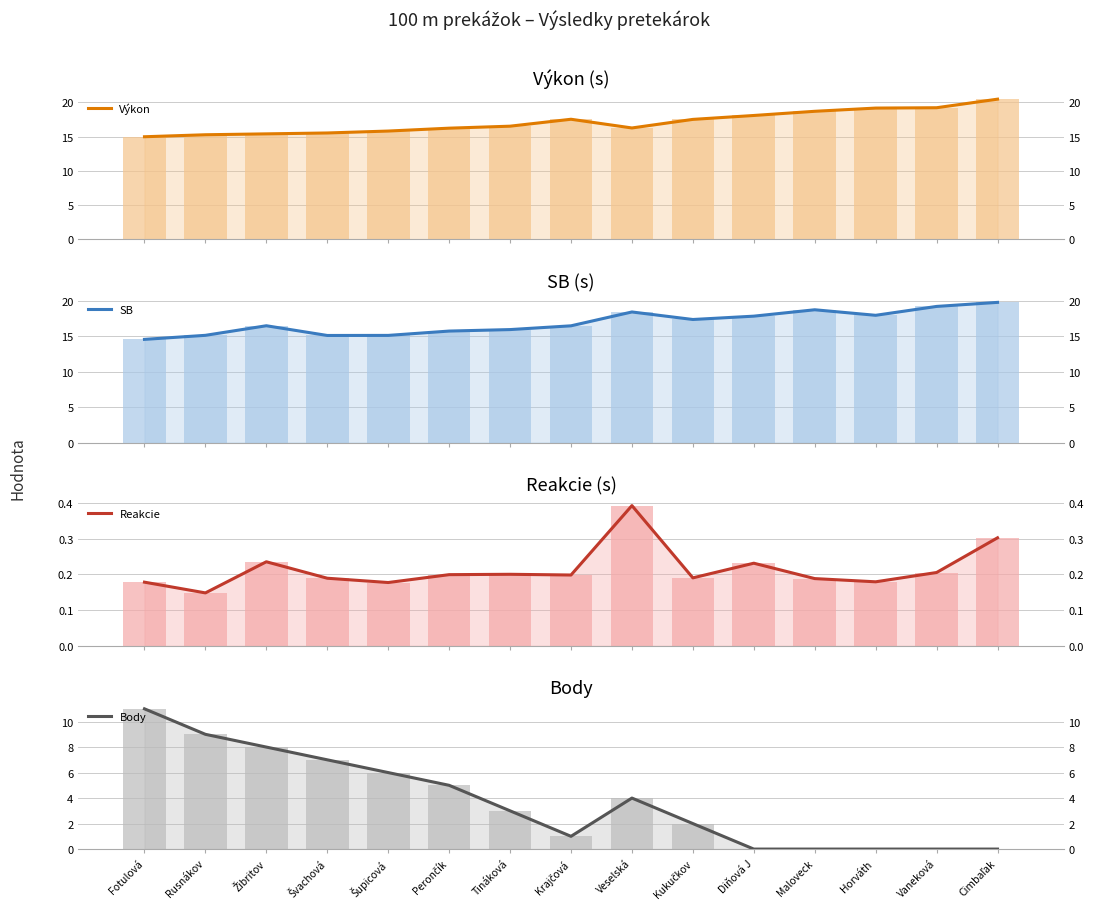

How many bars are there in total?

60